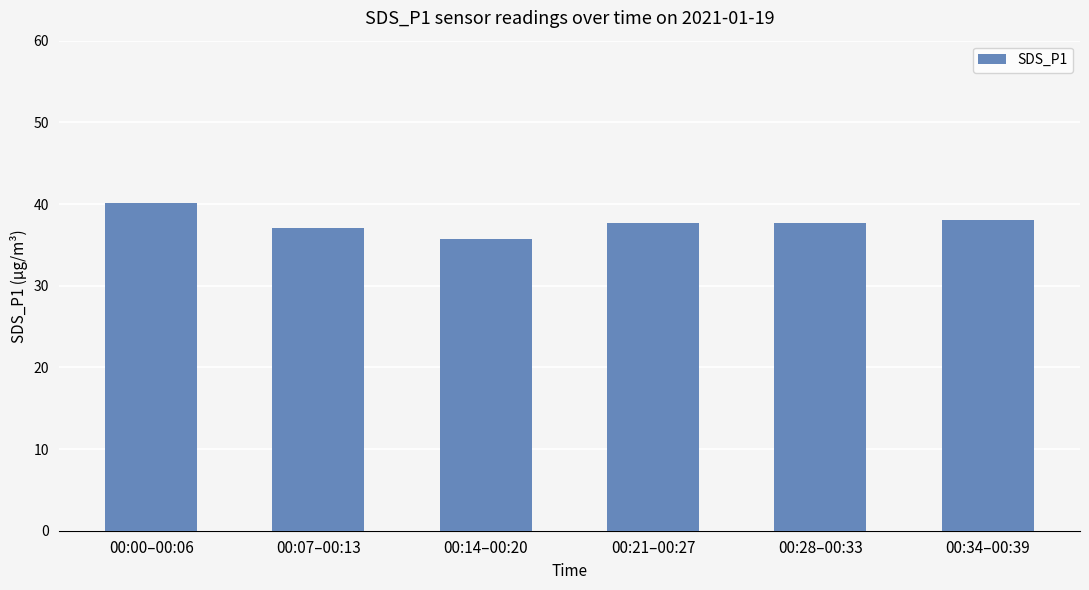

At which category does the chart reach its peak across all series?

00:00–00:06